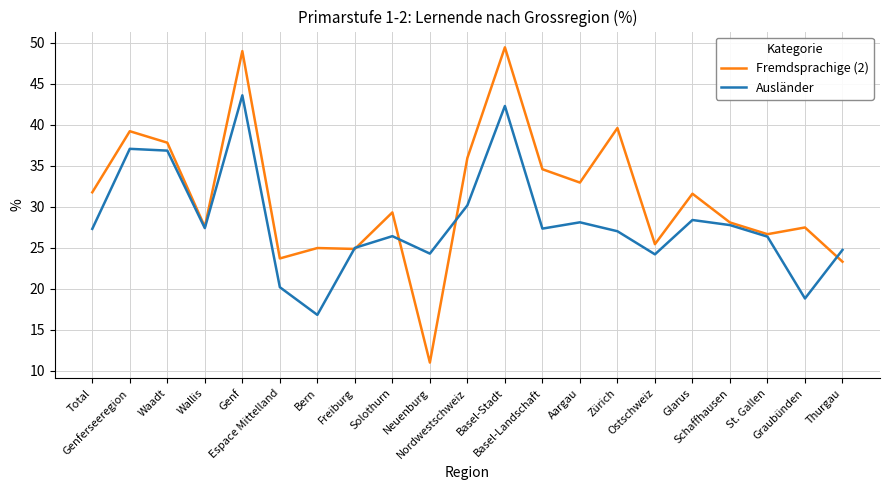

At which label is Fremdsprachige (2) closest to 30?

Solothurn